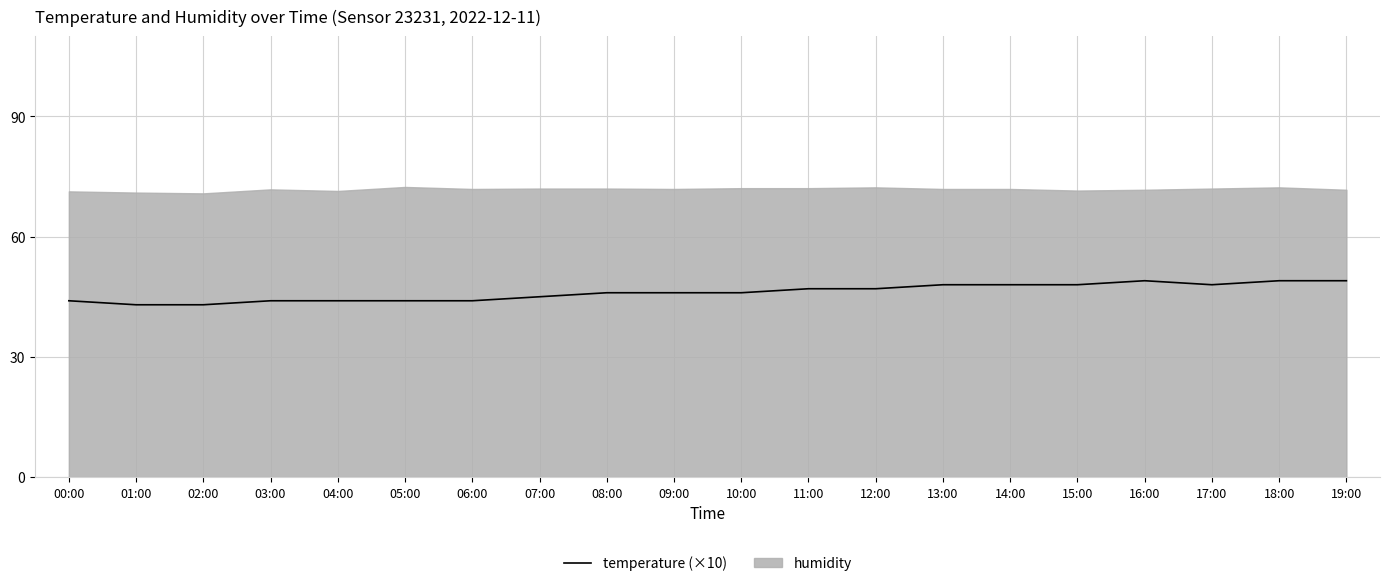

What is the sum of all values?

922